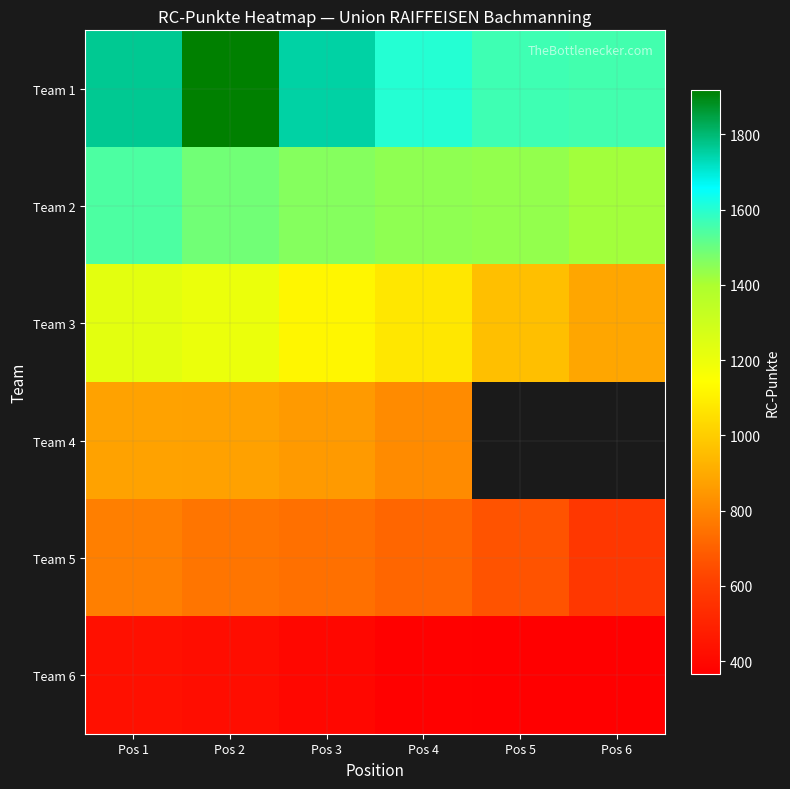

True or false: Team 2 has a value of 2013.7 at Pos 4.

False